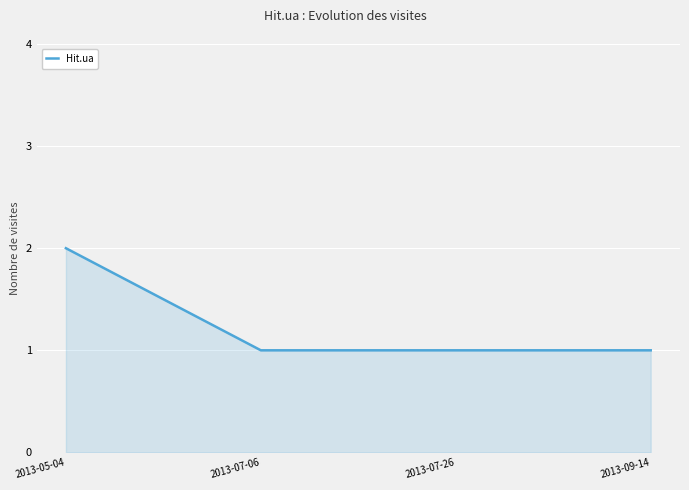

What is the maximum value shown in the chart?

2